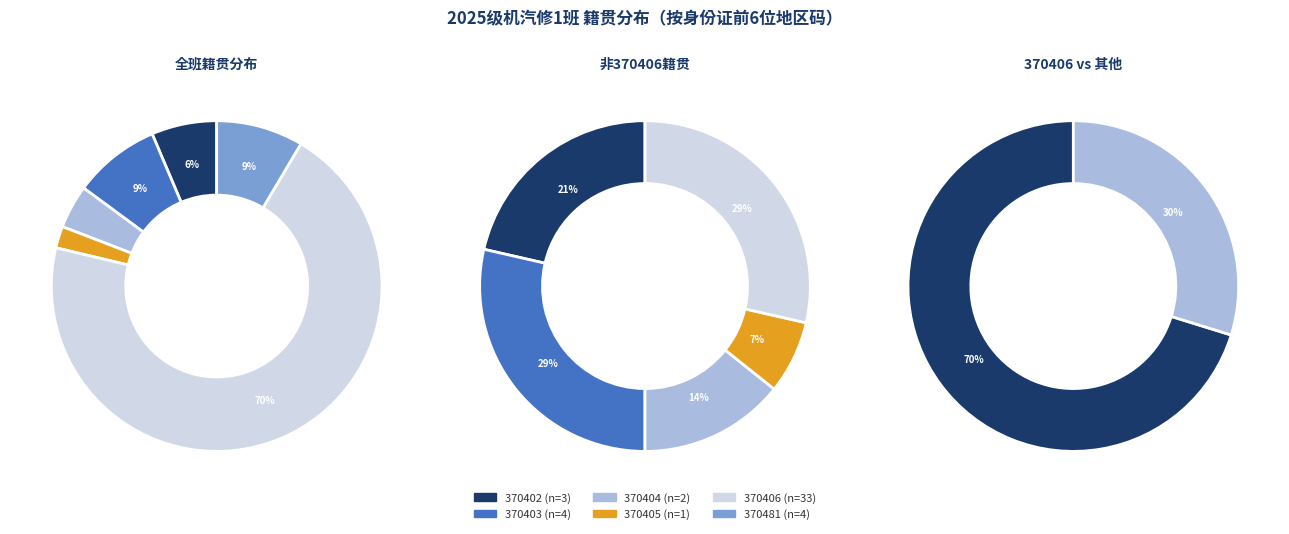

Which slice represents more than half of the pie?

370406